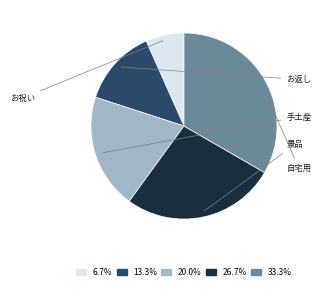

Is there any slice that represents more than half of the pie?

No